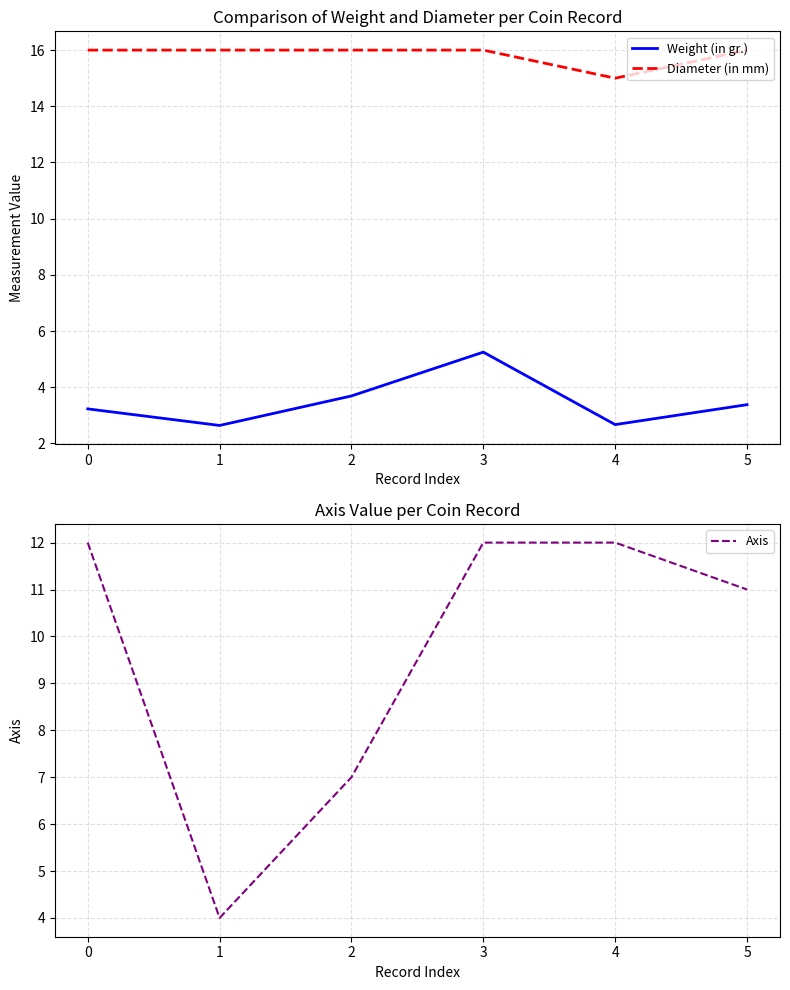

Reading right to left, what are all the values shown in this chart?

Weight (in gr.): 5=3.4	4=2.7	3=5.2	2=3.7	1=2.6	0=3.2
Diameter (in mm): 5=16.0	4=15.0	3=16.0	2=16.0	1=16.0	0=16.0
Axis: 5=11.0	4=12.0	3=12.0	2=7.0	1=4.0	0=12.0